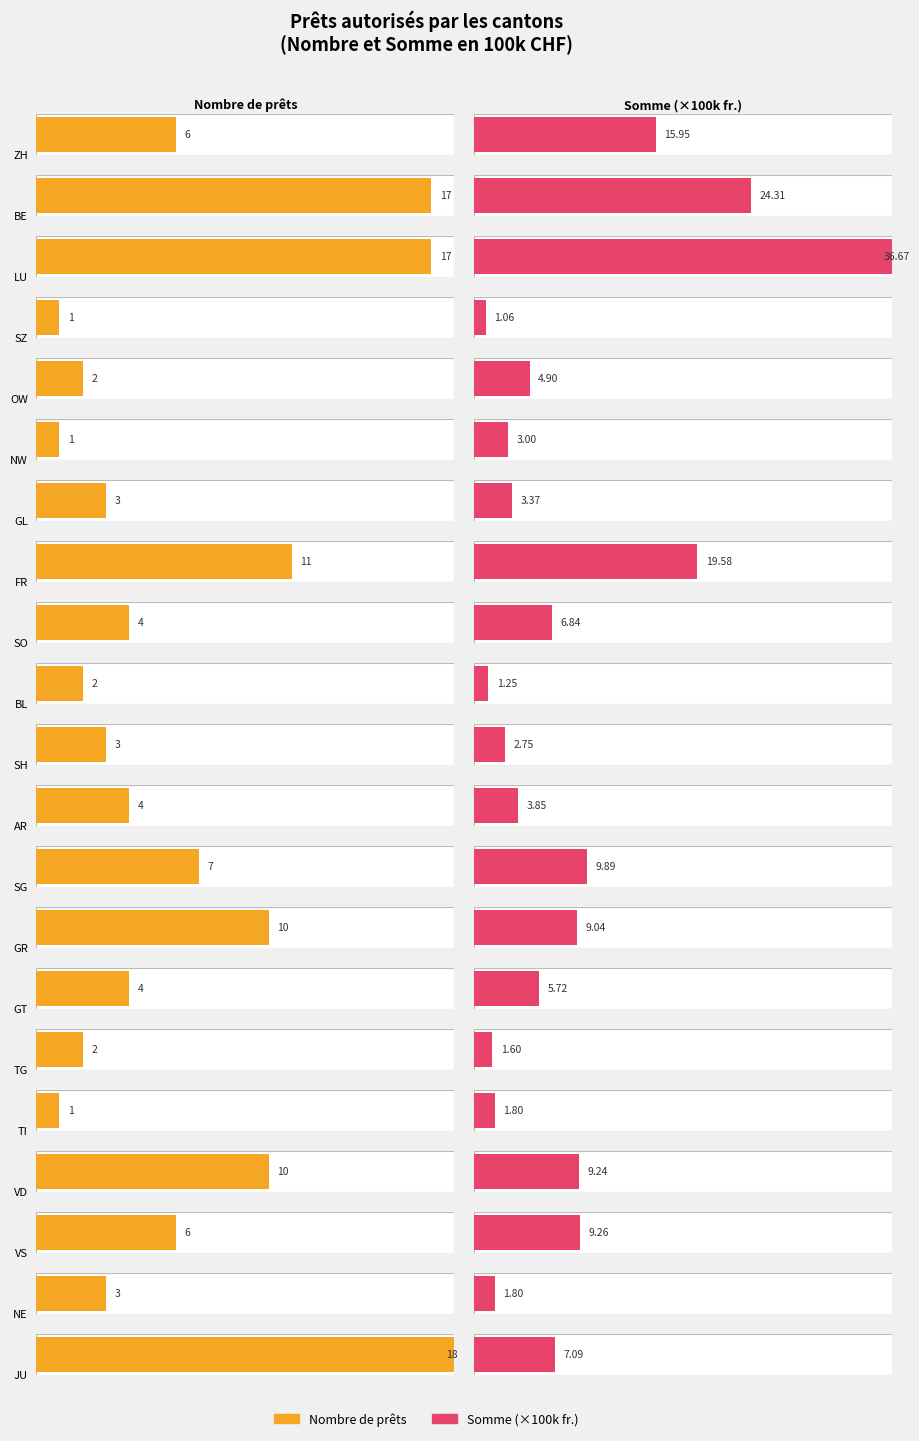

The Somme (fr., en 100k) series shows 5.3 at ZH. True or false?

False